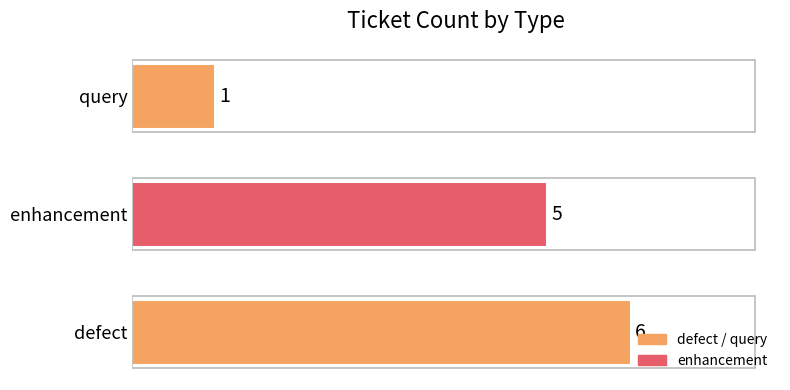

True or false: the data shows 2 at query.

False